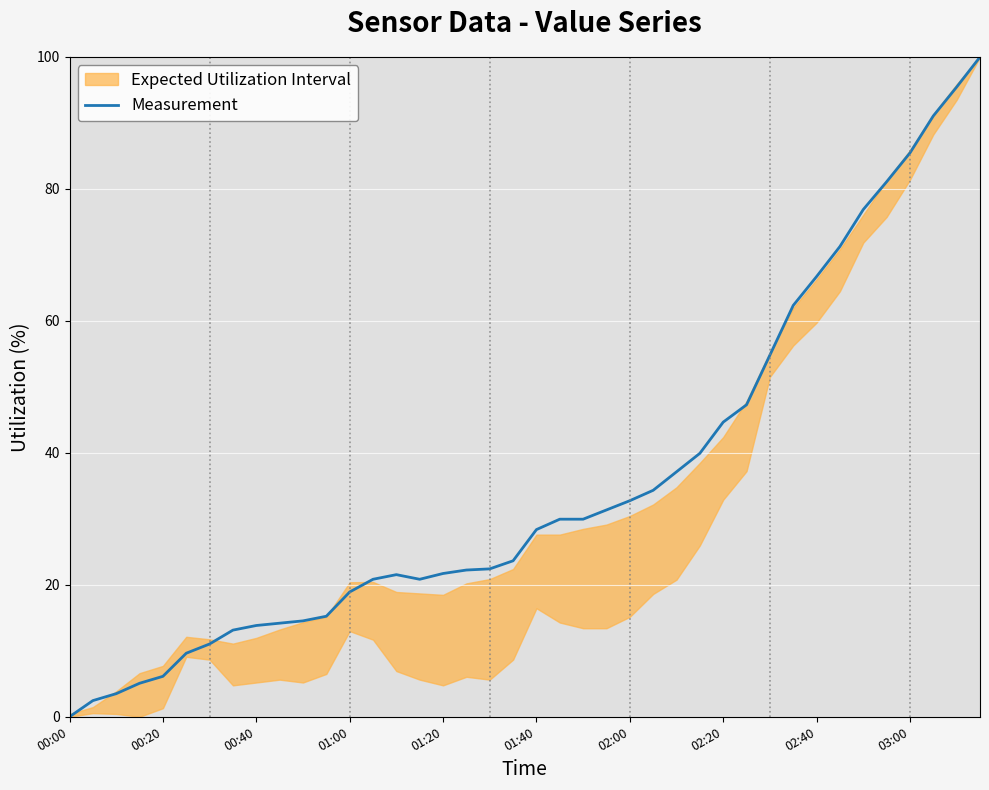

Does the chart display data point markers on the line(s)?

No